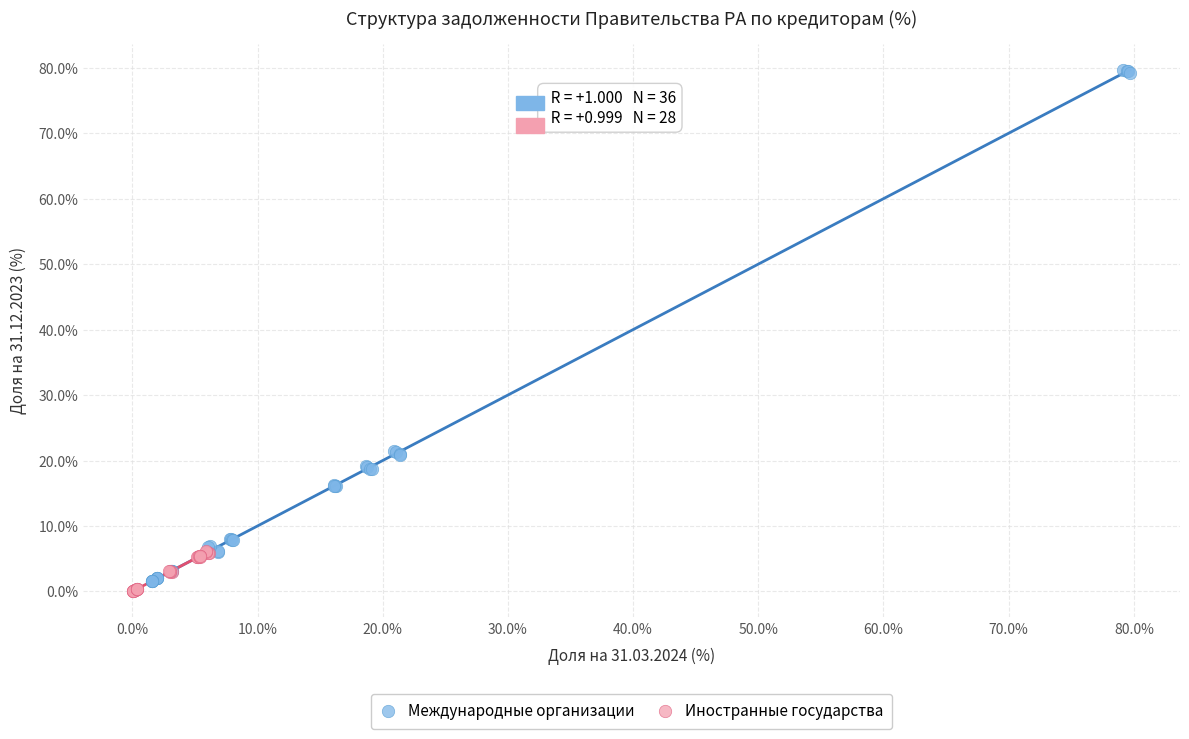

Which series contains the highest Y value?

Международные организации